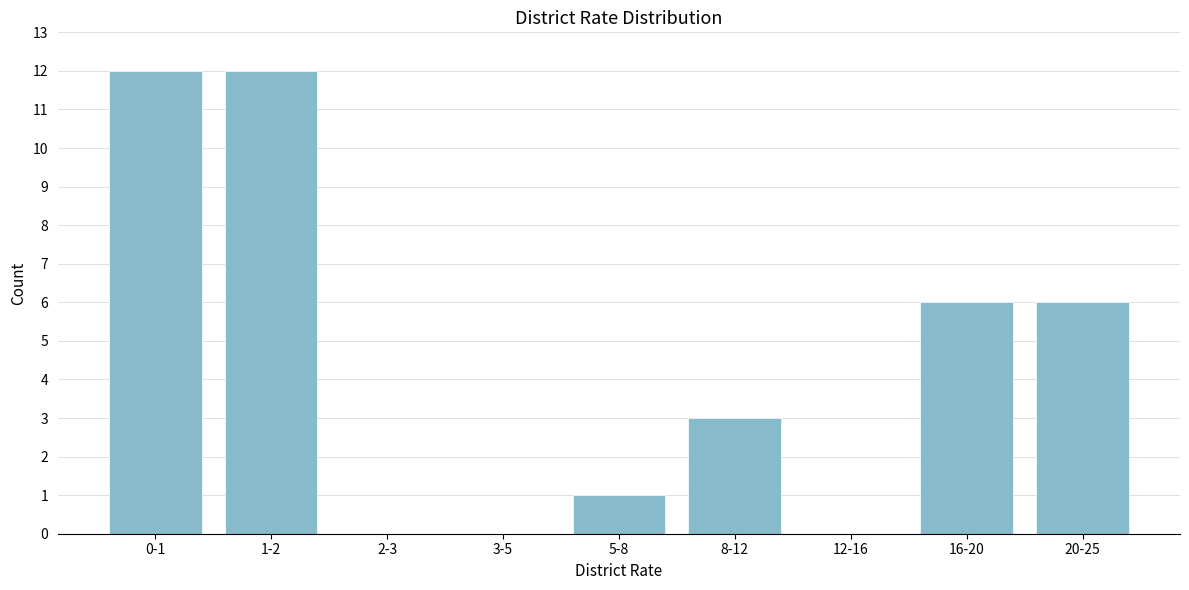

Reading left to right, list all the values displayed in this chart.

0-1=12	1-2=12	2-3=0	3-5=0	5-8=1	8-12=3	12-16=0	16-20=6	20-25=6